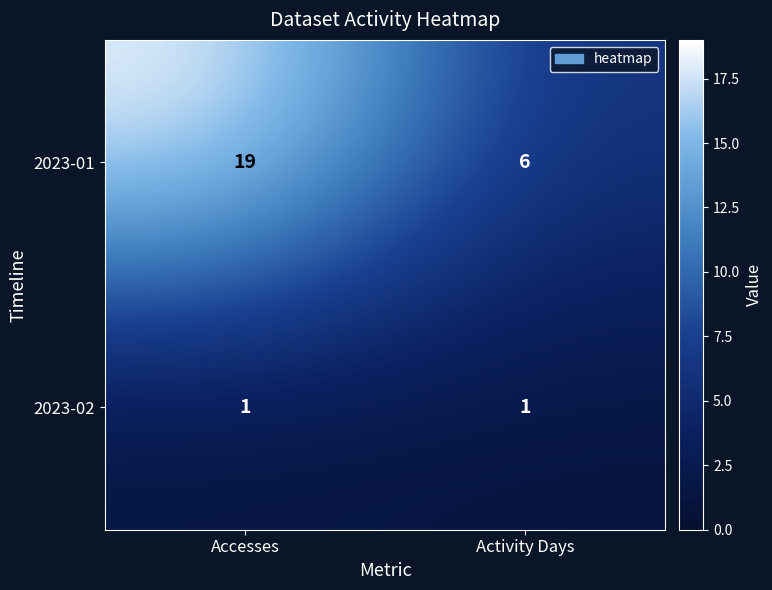

Reading left to right, transcribe all the data shown in this chart.

2023-01: Accesses=19	Activity Days=6
2023-02: Accesses=1	Activity Days=1